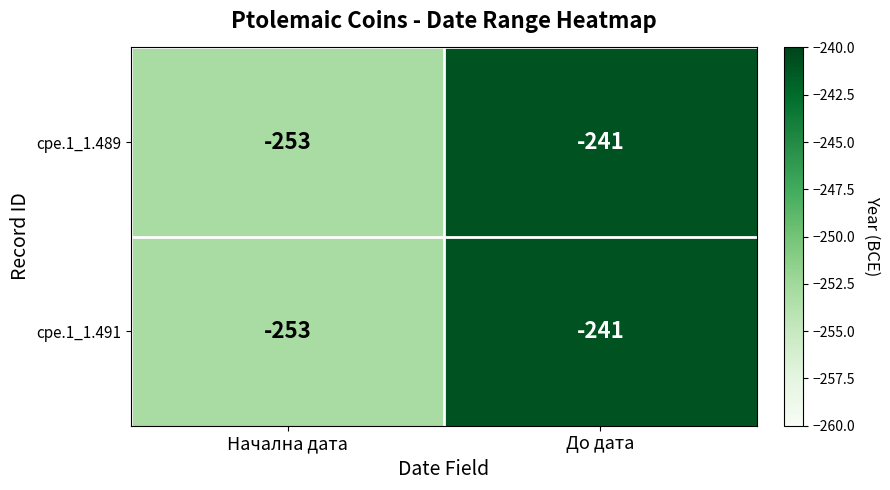

Is it true that cpe.1_1.489 equals -253 at Начална дата?

True